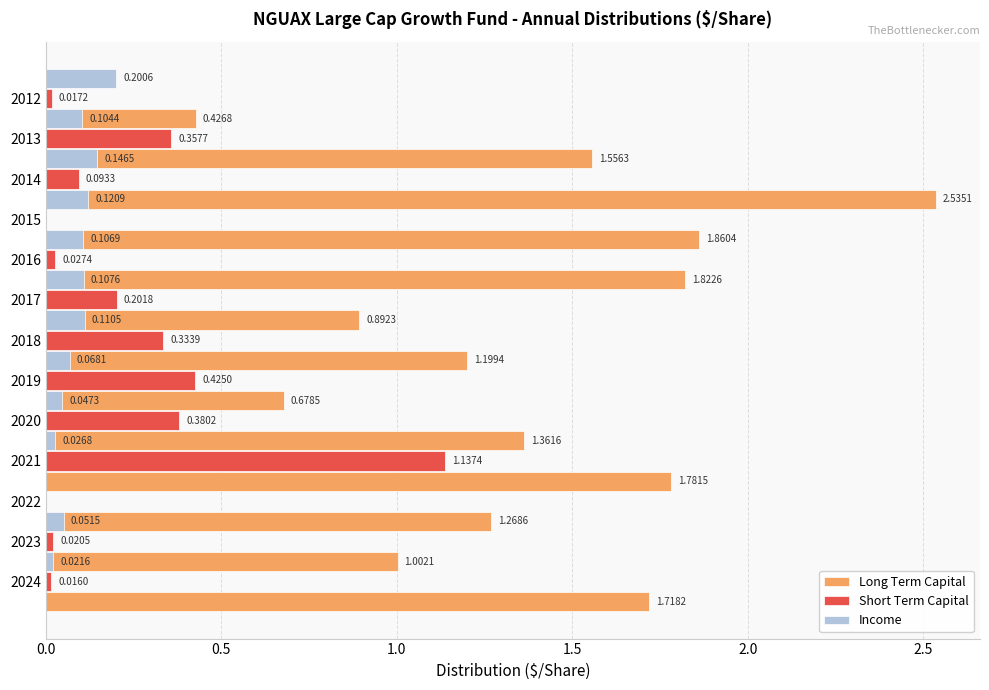

Reading right to left, list all the values displayed in this chart.

Long Term Capital: 0.4	1.6	2.5	1.9	1.8	0.9	1.2	0.7	1.4	1.8	1.3	1.0	1.7
Short Term Capital: 0.0	0.4	0.1	0.0	0.0	0.2	0.3	0.4	0.4	1.1	0.0	0.0	0.0
Income: 0.2	0.1	0.1	0.1	0.1	0.1	0.1	0.1	0.0	0.0	0.0	0.1	0.0